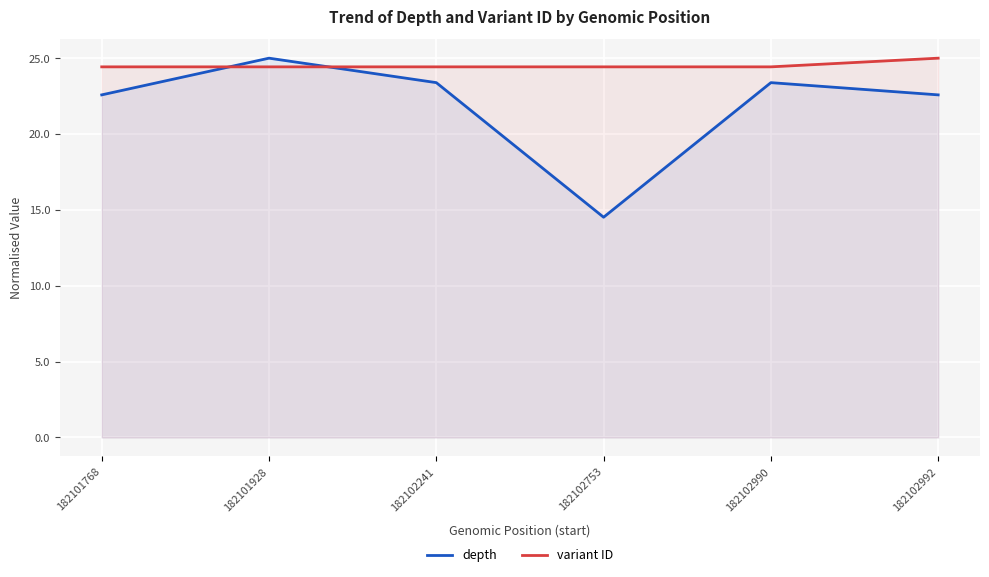

Which label corresponds to the smallest value in the chart?

182102753